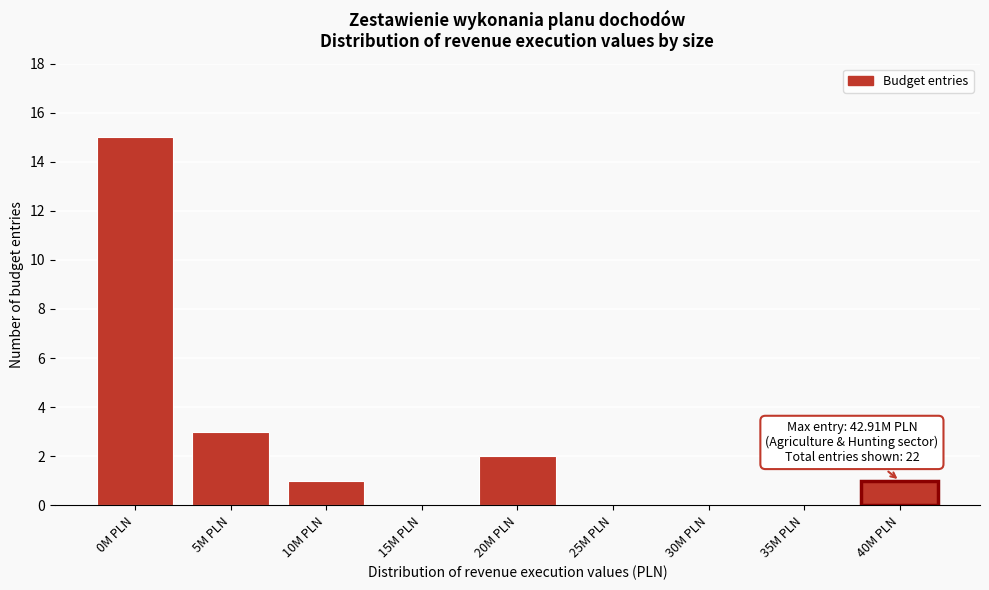

Reading left to right, list all the values displayed in this chart.

0M PLN=15	5M PLN=3	10M PLN=1	15M PLN=0	20M PLN=2	25M PLN=0	30M PLN=0	35M PLN=0	40M PLN=1